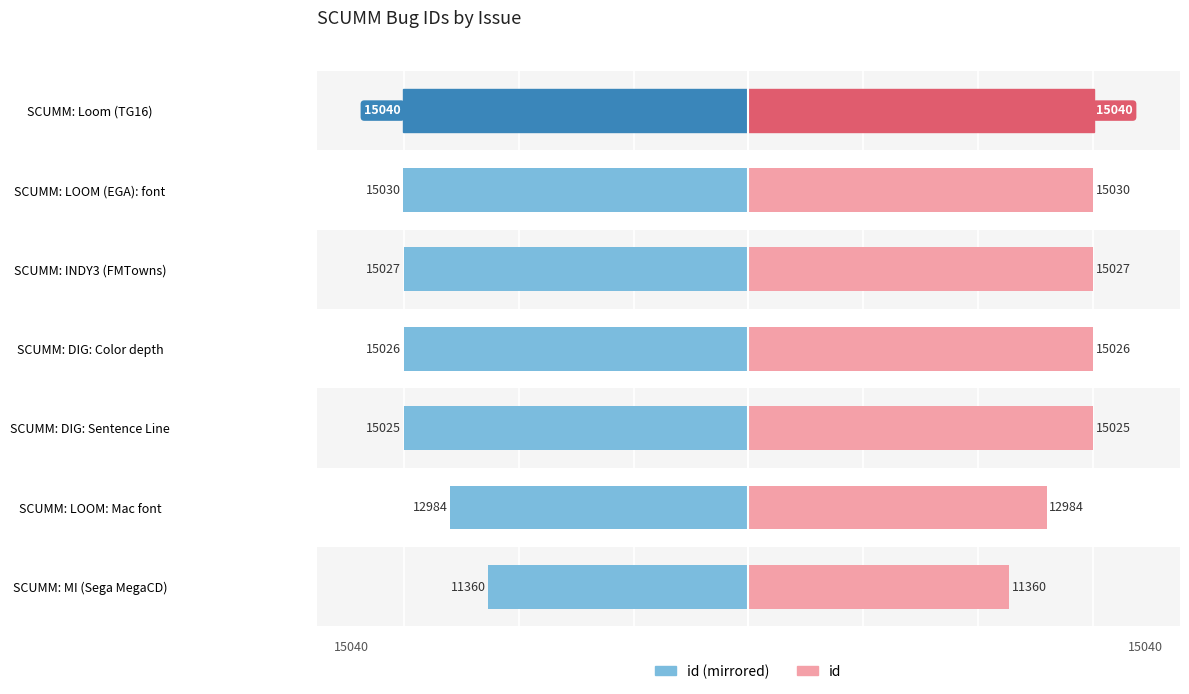

The value of id (right) at SCUMM: INDY3 (FMTowns) is 6193. True or false?

False